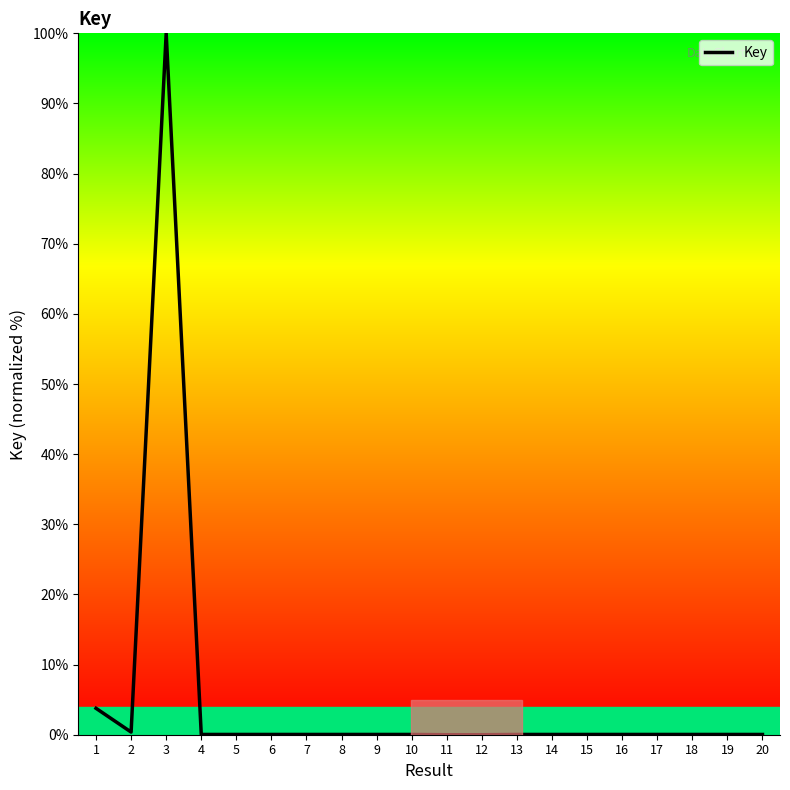

Is it true that the value at 20 is 0.0?

True